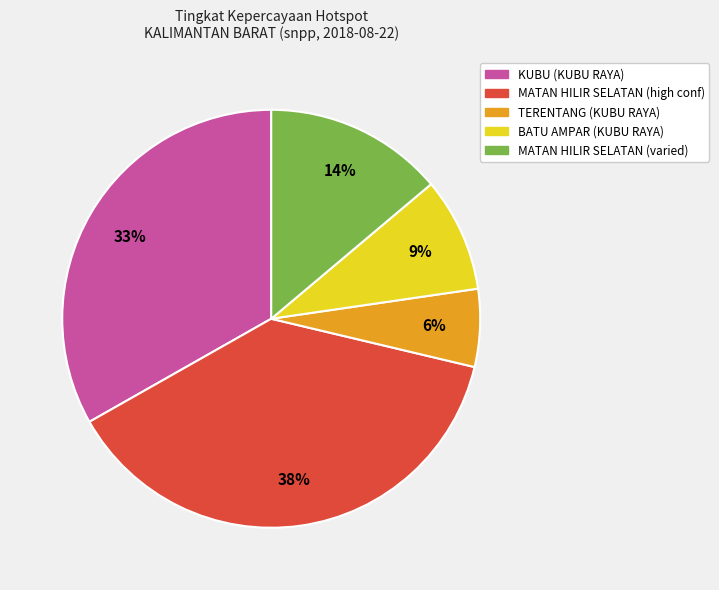

Does any single category account for the majority?

No